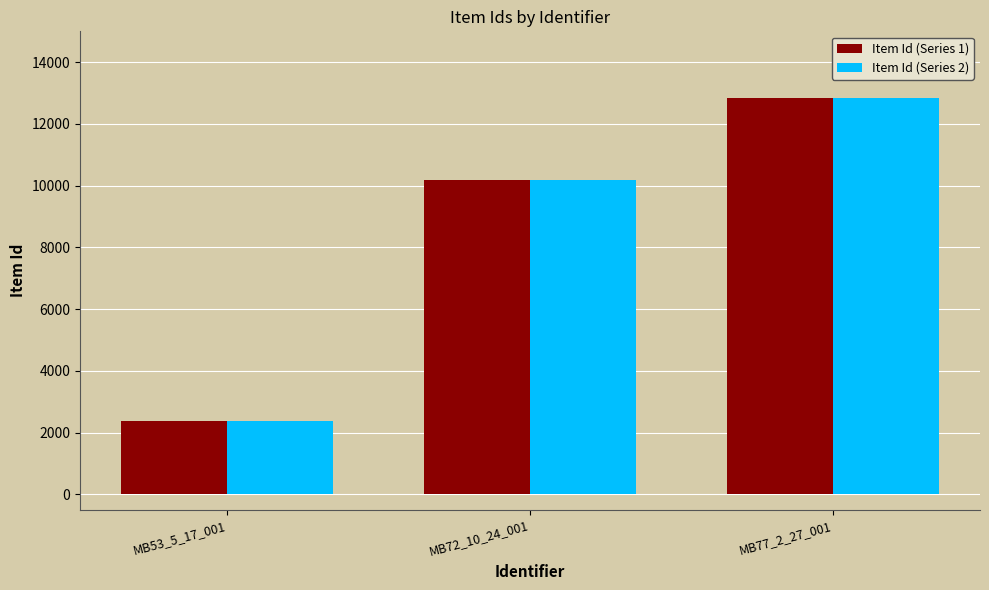

Which category has the highest value across all series?

MB77_2_27_001